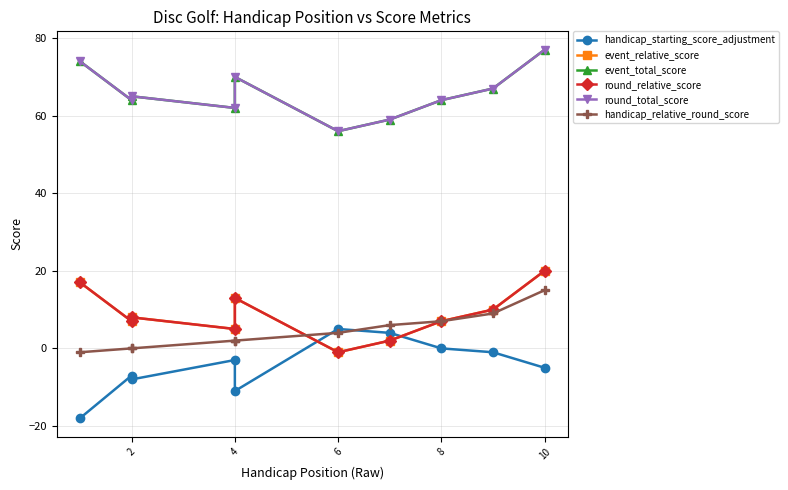

At 10, list the series in order from largest to smallest.

event_total_score, round_total_score, event_relative_score, round_relative_score, handicap_relative_round_score, handicap_starting_score_adjustment